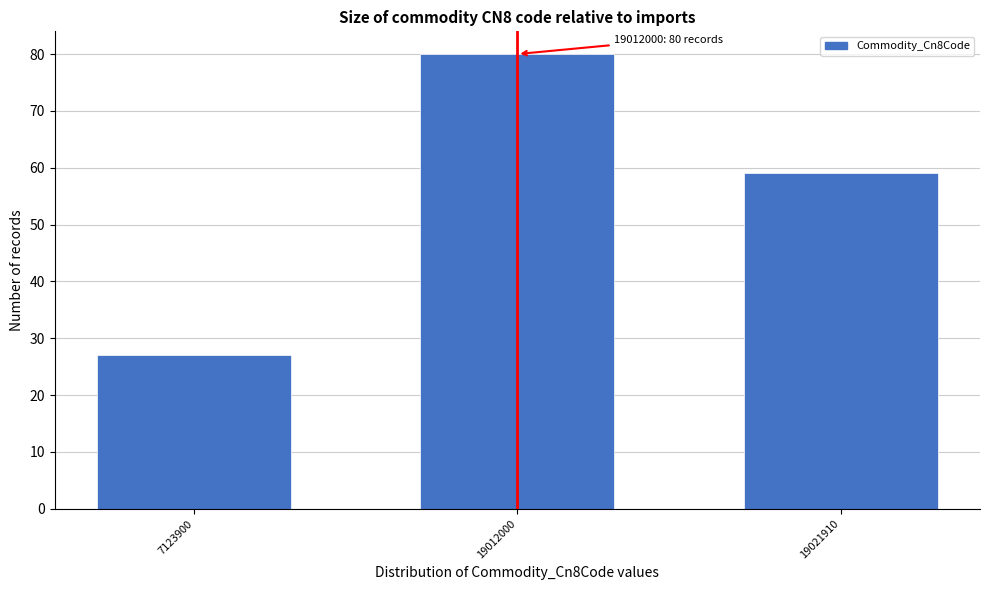

Reading right to left, transcribe all the data shown in this chart.

19021910=59	19012000=80	7123900=27